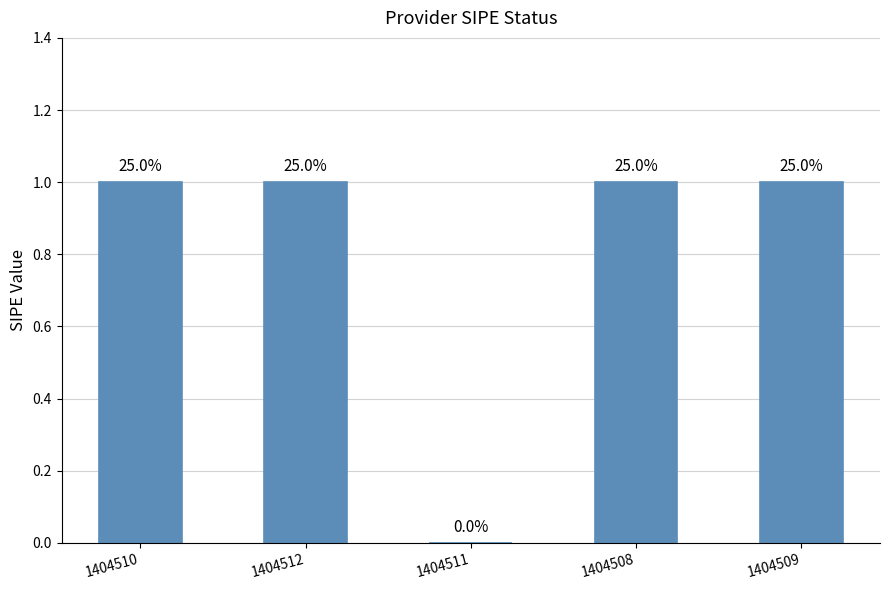

Rank the categories by value from highest to lowest.

1404510, 1404512, 1404508, 1404509, 1404511